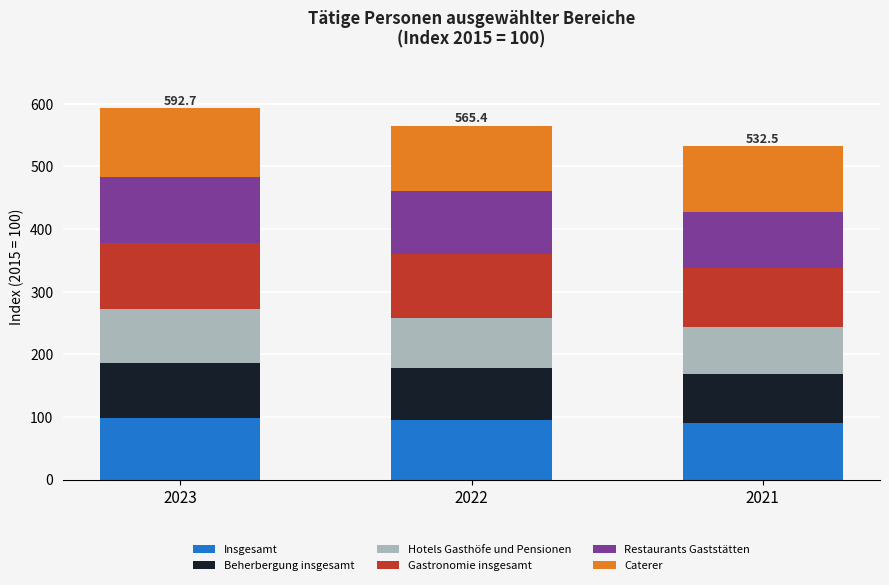

What is the minimum value for Insgesamt?

89.8